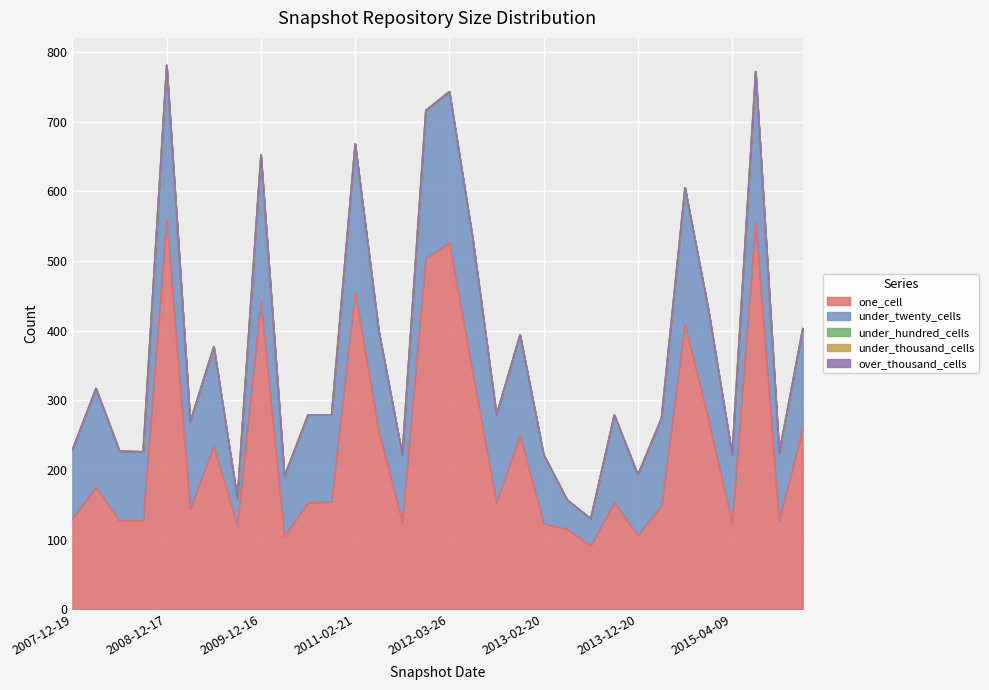

Reading left to right, transcribe all the data shown in this chart.

one_cell: 130	175	127	127	560	144	234	120	441	105	153	154	455	257	125	503	526	338	153	250	123	115	91	153	106	148	409	272	123	555	127	259
under_twenty_cells: 99	142	100	99	221	125	143	39	211	86	126	125	213	143	97	213	217	192	126	144	99	42	39	126	87	126	196	157	99	217	97	144
under_hundred_cells: 0	0	0	0	0	0	0	0	0	0	0	0	0	0	0	0	0	0	0	0	0	0	0	0	0	0	0	0	0	0	0	0
under_thousand_cells: 0	0	0	0	0	0	0	0	0	0	0	0	0	0	0	0	0	0	0	0	0	0	0	0	0	0	0	0	0	0	0	0
over_thousand_cells: 0	0	0	0	0	0	0	0	0	0	0	0	0	0	0	0	0	0	0	0	0	0	0	0	0	0	0	0	0	0	0	0